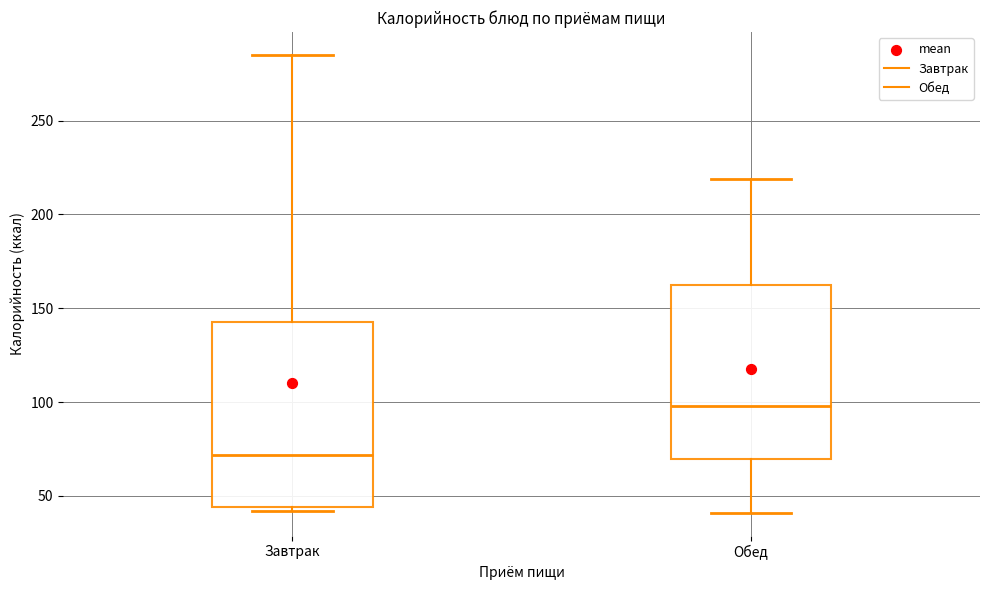

Reading left to right, transcribe this box plot: for each box, give where its median line is, the range the box spans, and where its two whiskers end, as read against the y-axis. The values are not printed on the chart, so give them approximately, as read against the axis.

Завтрак: median 70, box 45 to 145, whiskers 40 to 285
Обед: median 100, box 70 to 165, whiskers 40 to 220